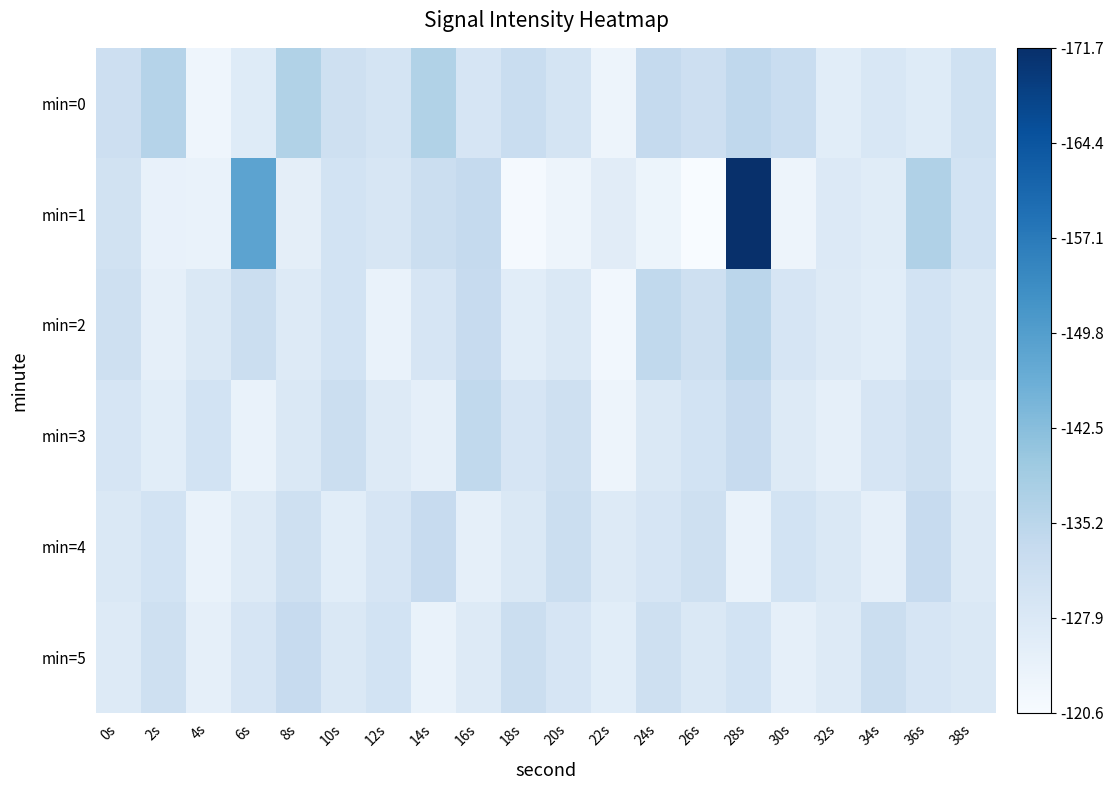

Which category has the highest value across all series?

28s